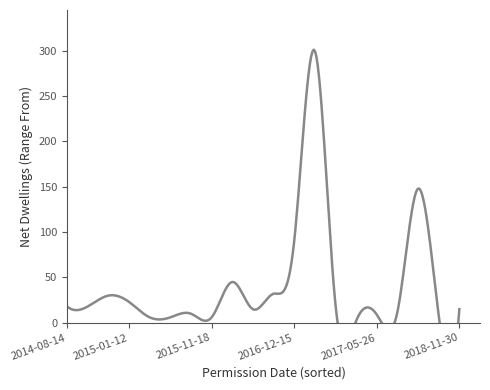

Does the chart display data point markers on the line(s)?

No